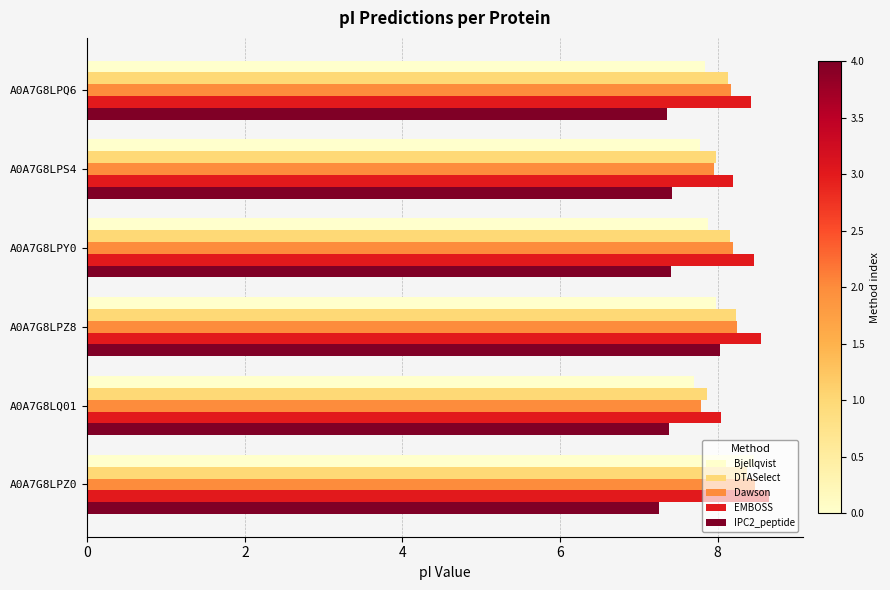

Which label corresponds to the largest value in the chart?

A0A7G8LPZ0